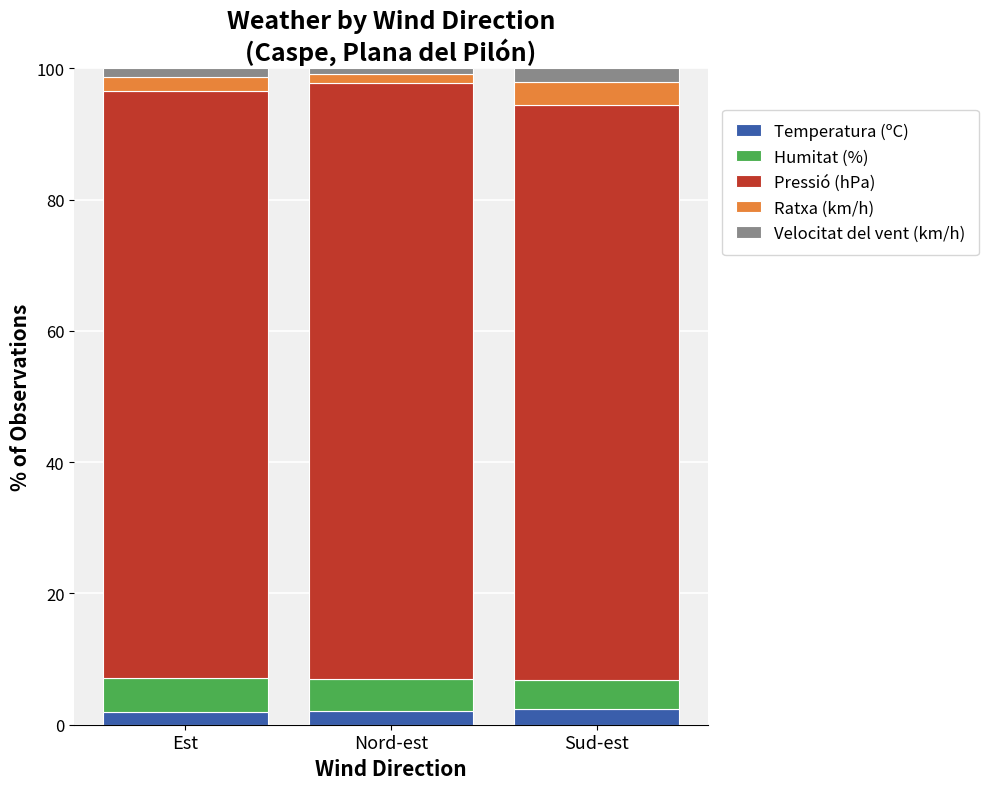

How many data points in Temperatura (ºC) are less than 2?

1